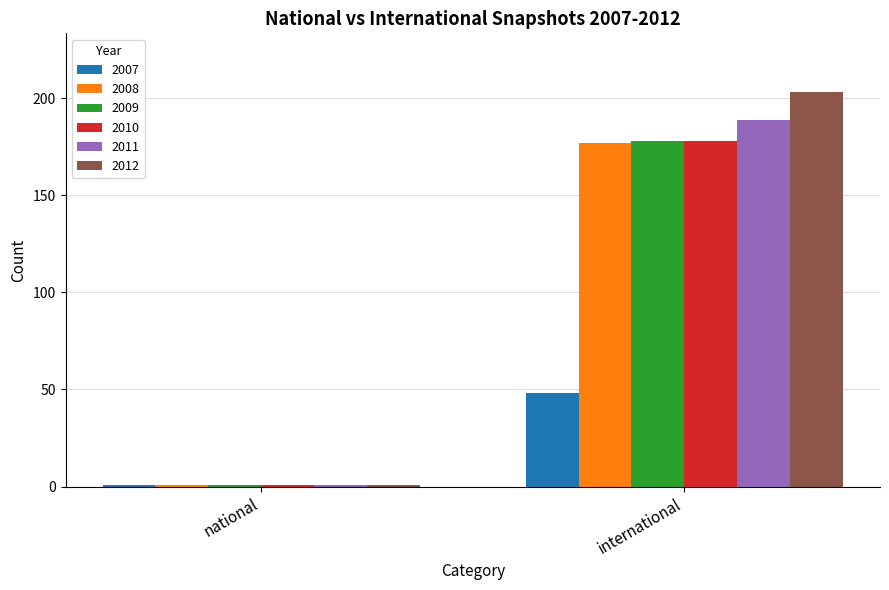

What is the total value across all series at national?

6